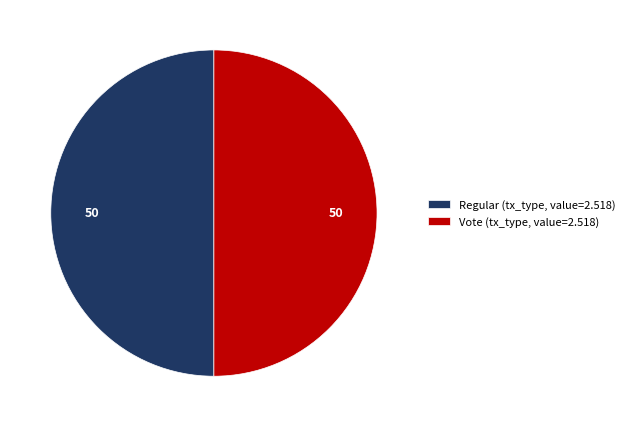

True or false: Regular (tx_type, value=2.518) accounts for 43% of the total.

False